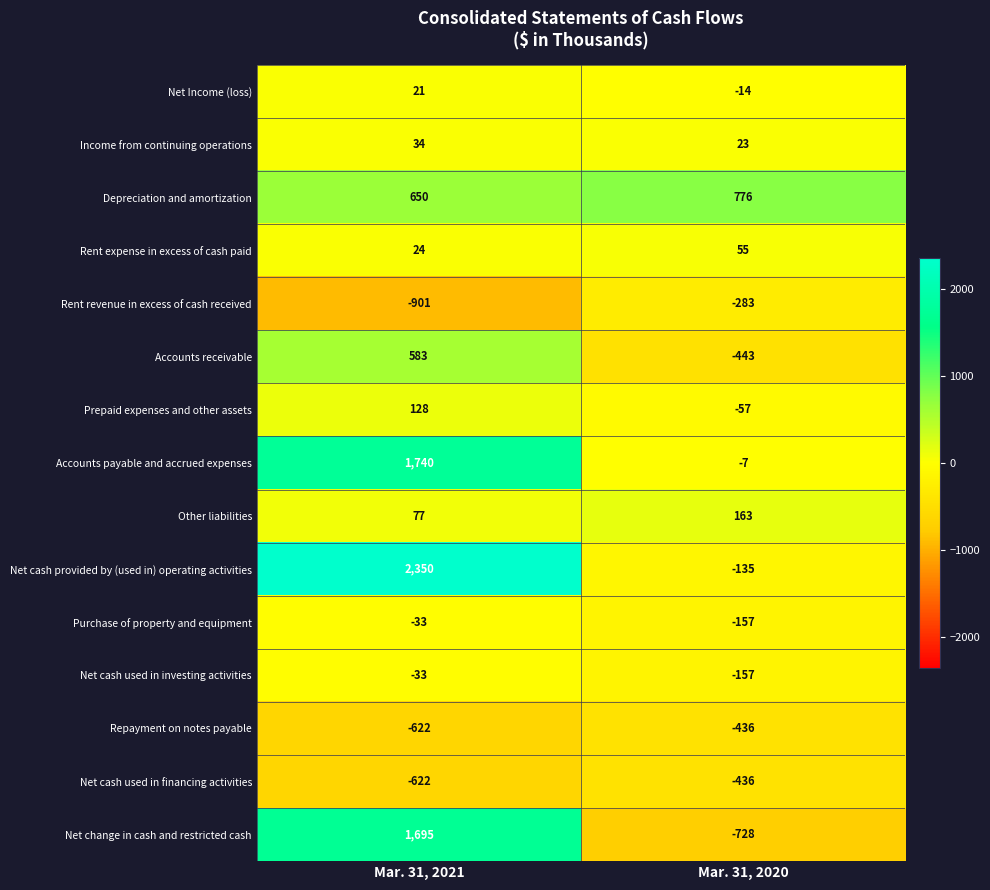

Is it true that Net cash provided by (used in) operating activities equals -135 at Mar. 31, 2020?

True